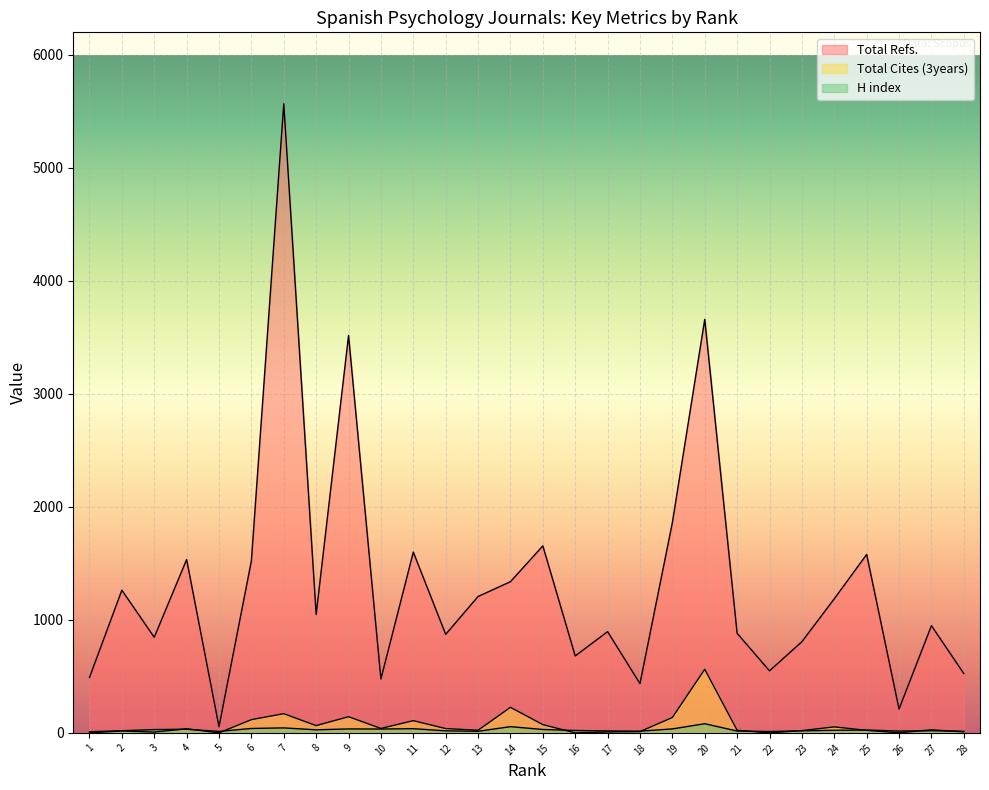

True or false: Total Refs. has a value of 580 at 12.

False